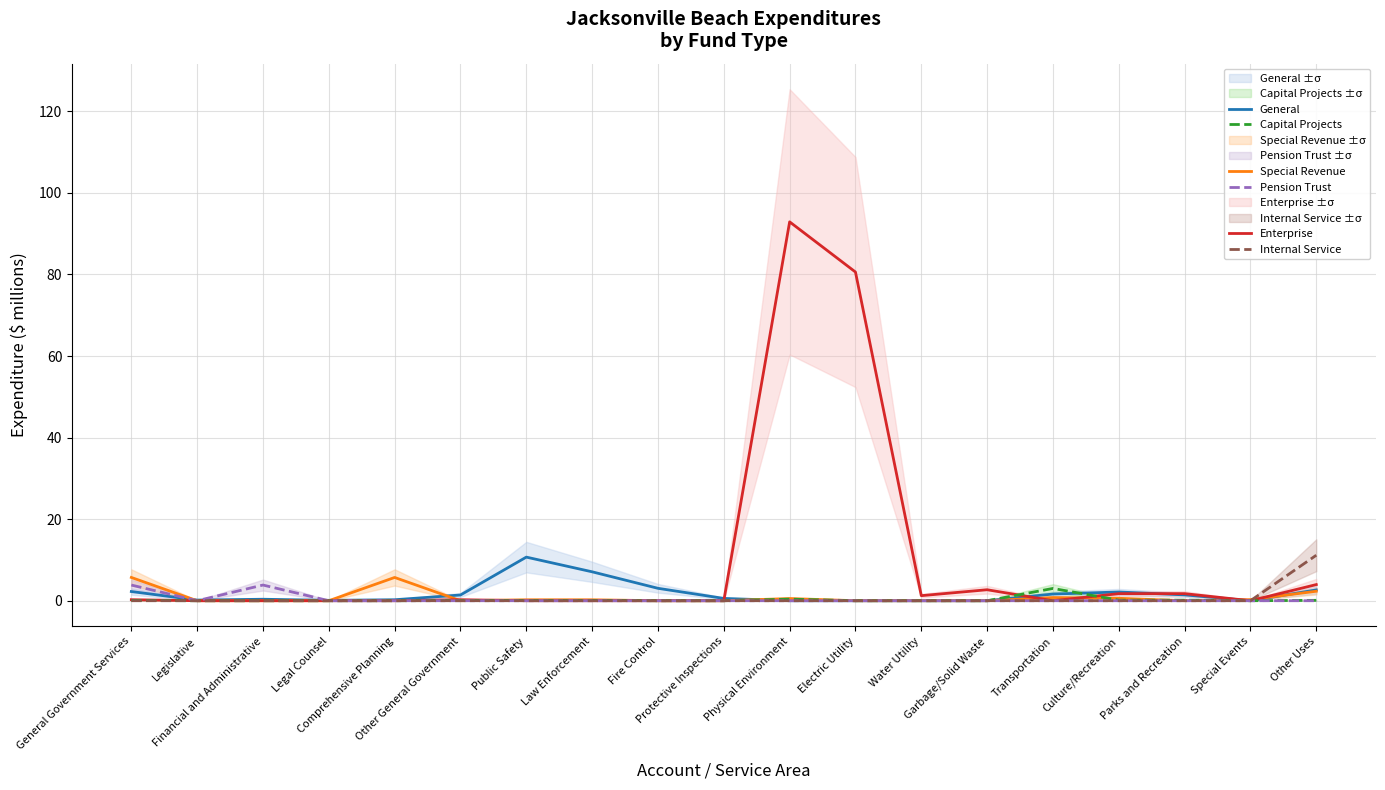

The Pension Trust series shows 1.2 at Transportation. True or false?

False